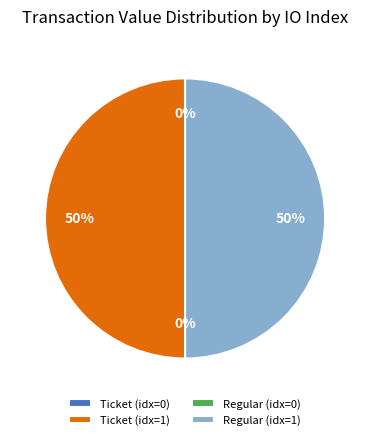

To the nearest percent, what is the average slice percentage?

25%